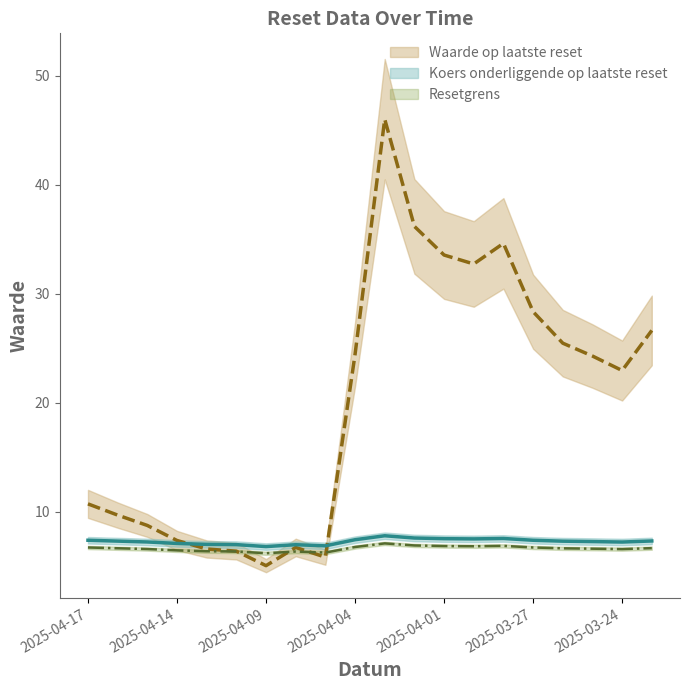

What is the difference between the maximum and minimum values in the Resetgrens series?

0.9